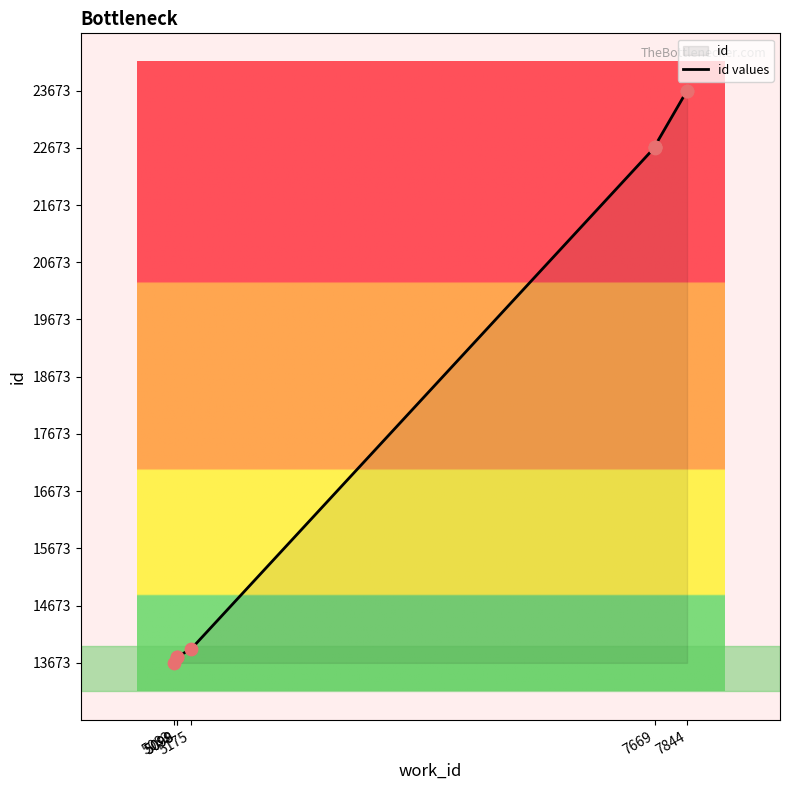

What is the ratio of the value at 5099 to the value at 5175?

1.0